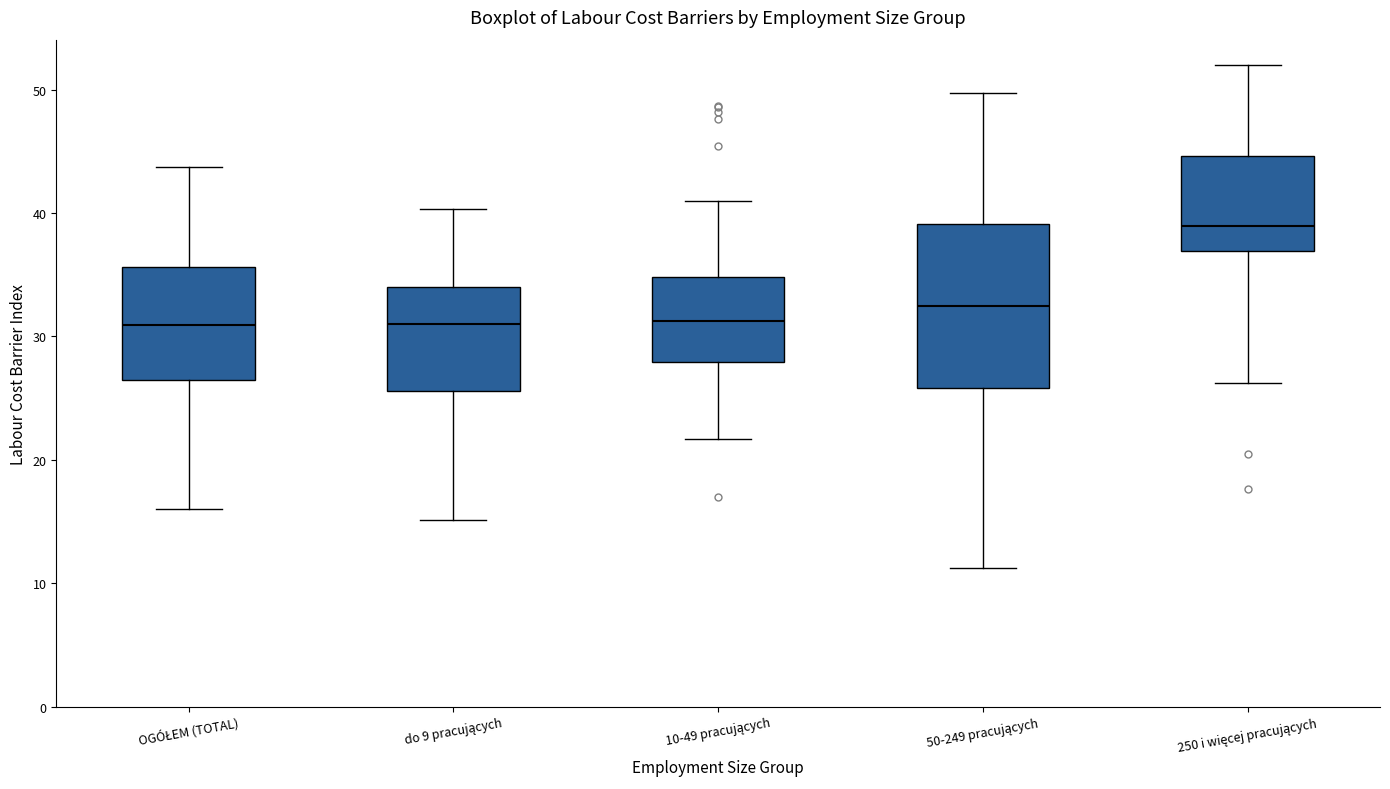

Reading left to right, read every box against the y-axis: the position of its median line, the range the box covers, and the ends of its whiskers. The values are not printed on the chart, so give them approximately, as read against the axis.

OGÓŁEM (TOTAL): median 31, box 27 to 36, whiskers 16 to 44
do 9 pracujących: median 31, box 26 to 34, whiskers 15 to 40
10-49 pracujących: median 31, box 28 to 35, whiskers 22 to 41
50-249 pracujących: median 32, box 26 to 39, whiskers 11 to 50
250 i więcej pracujących: median 39, box 37 to 45, whiskers 26 to 52